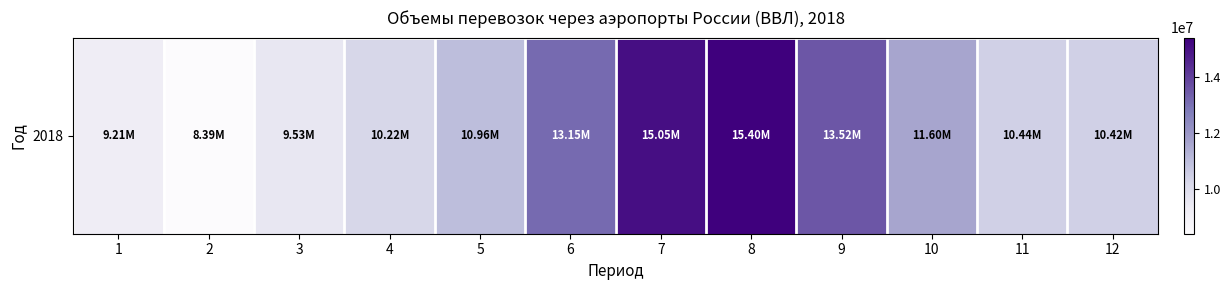

List the labels in order of value, largest first.

8, 7, 9, 6, 10, 5, 11, 12, 4, 3, 1, 2